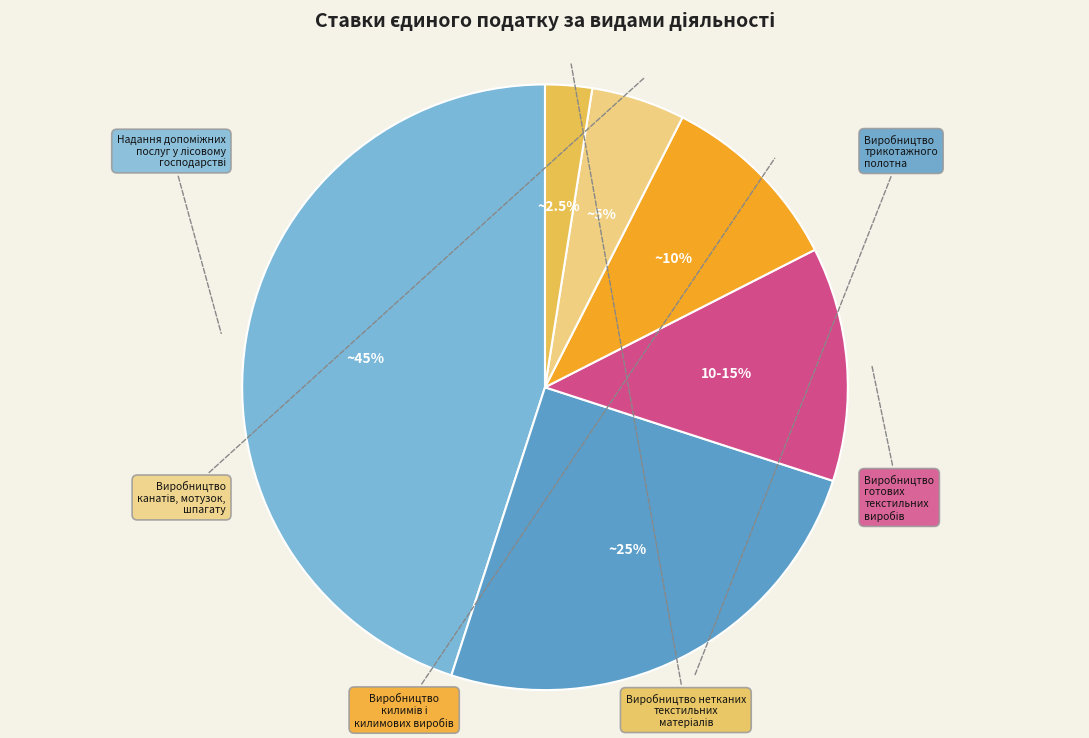

Does Виробництво трикотажного полотна represent more than half of the total?

No